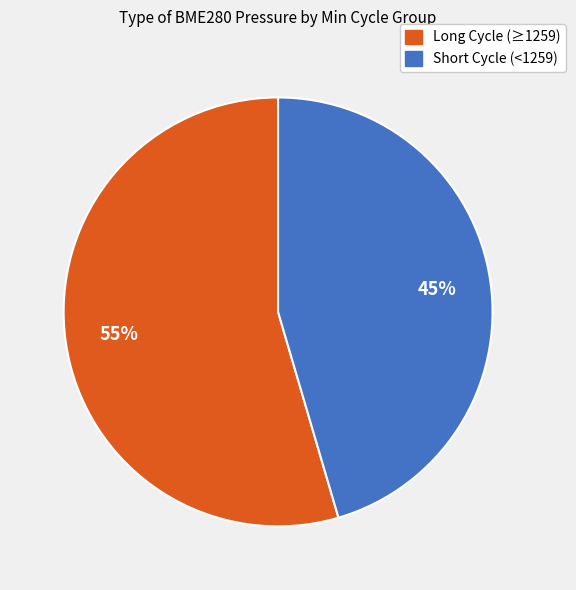

How many slices are in this pie chart?

2